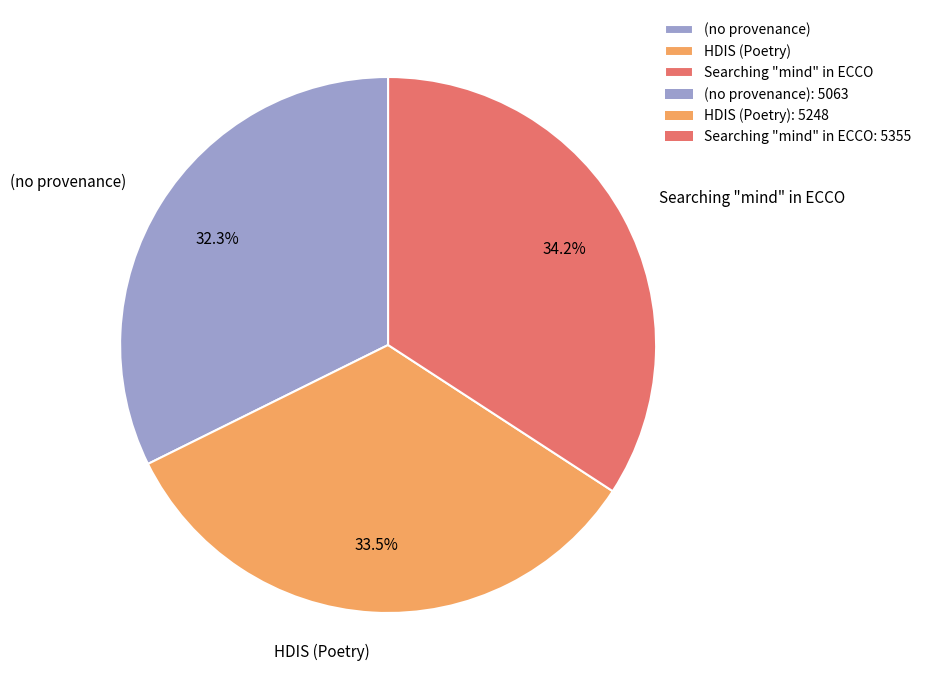

How many segments does this pie chart have?

3